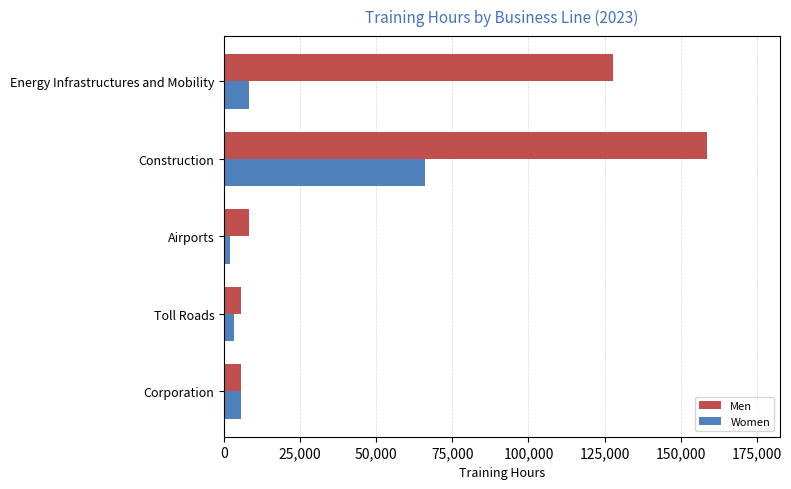

At how many categories does at least one series exceed 143884?

1